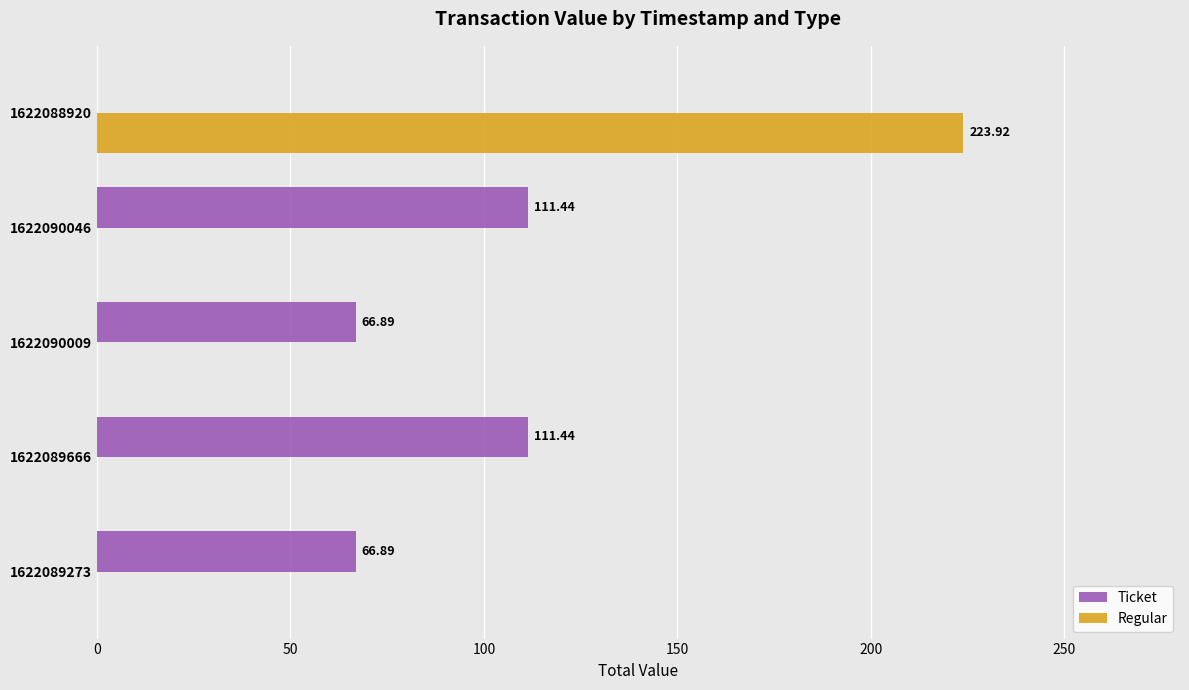

What is the sum of the Ticket values at 1622089666 and 1622088920?

111.4